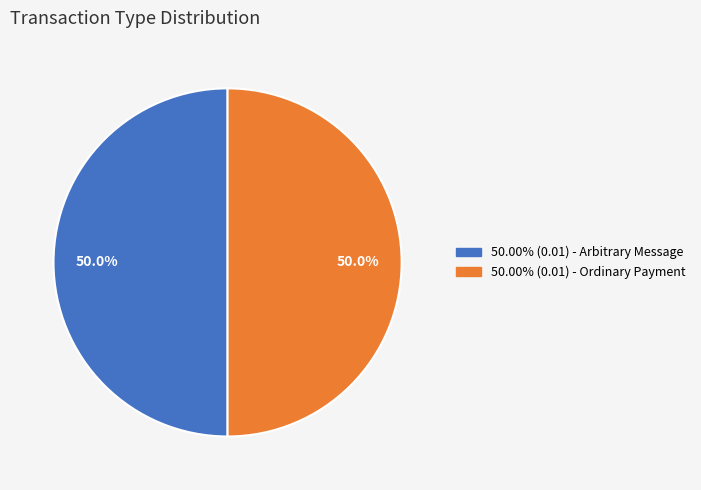

Which category has the biggest portion of the pie?

Ordinary Payment (Height: 1124804)